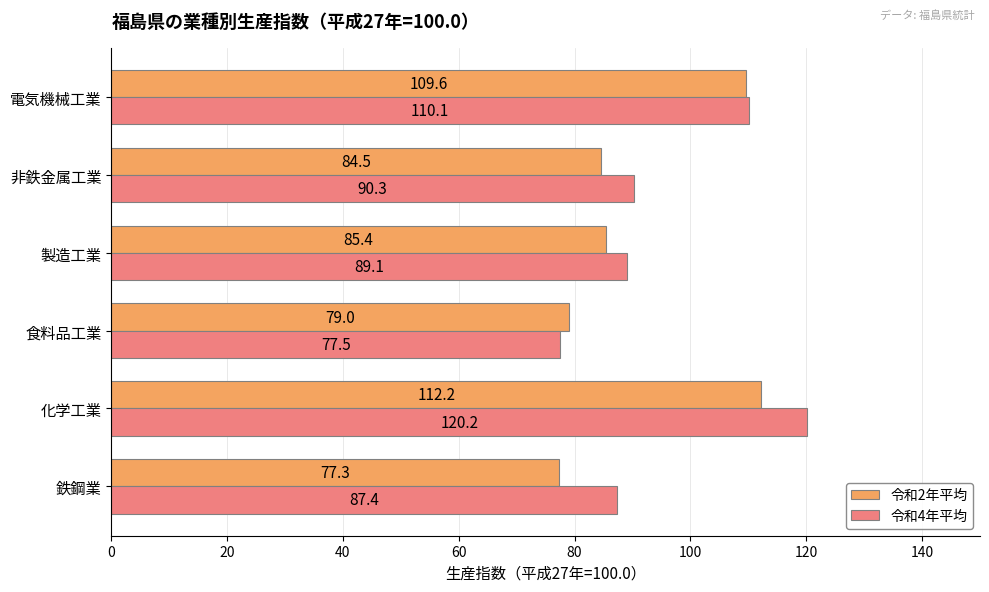

What are all the series names shown in the legend?

令和2年平均, 令和4年平均